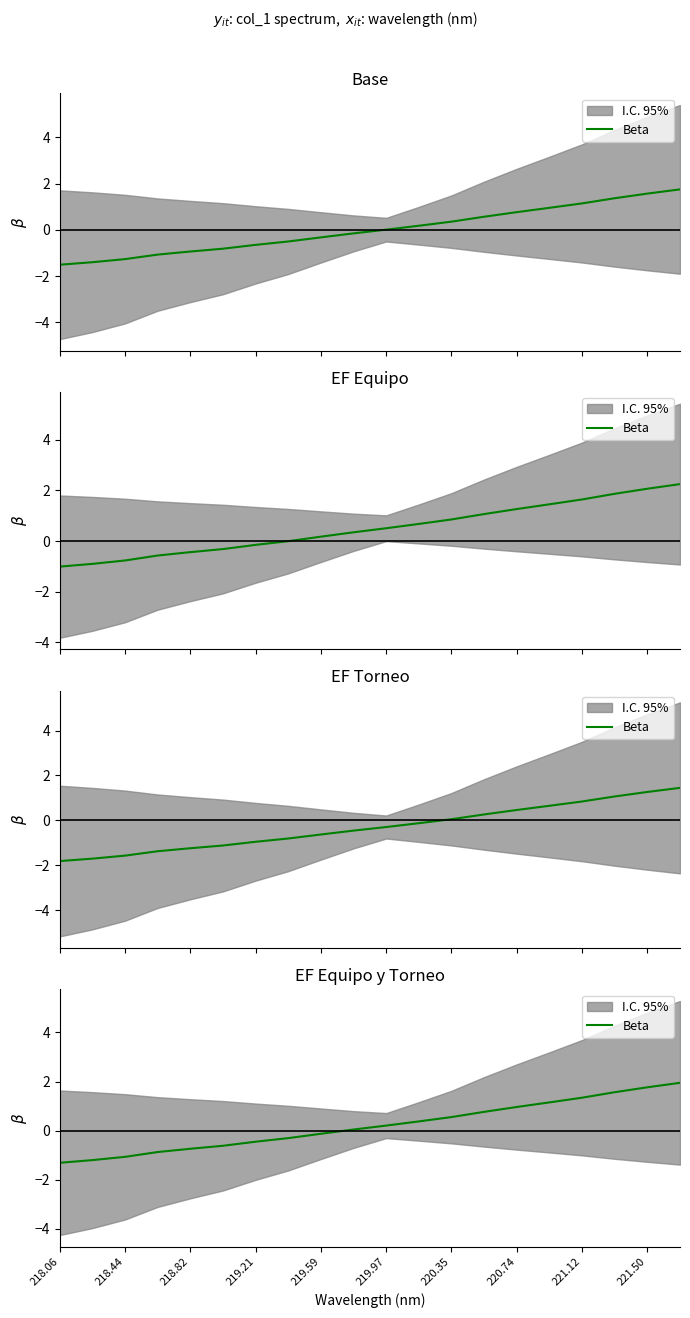

True or false: the data has more than 1 interior local peaks.

False